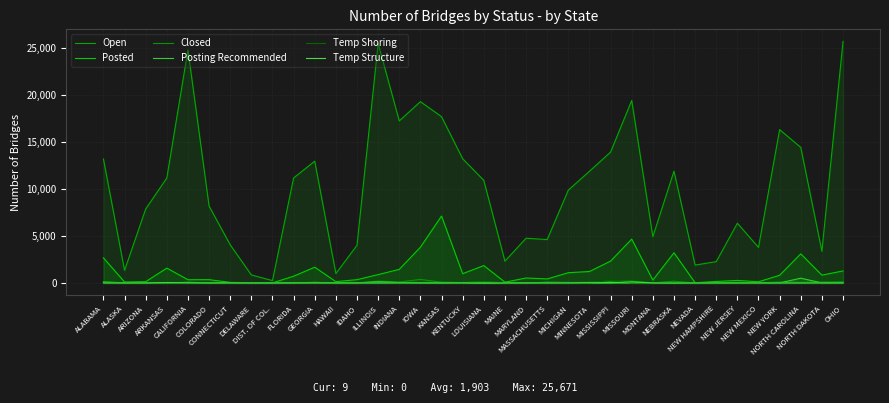

What is the difference between the second highest and second lowest values in the Closed series?

197